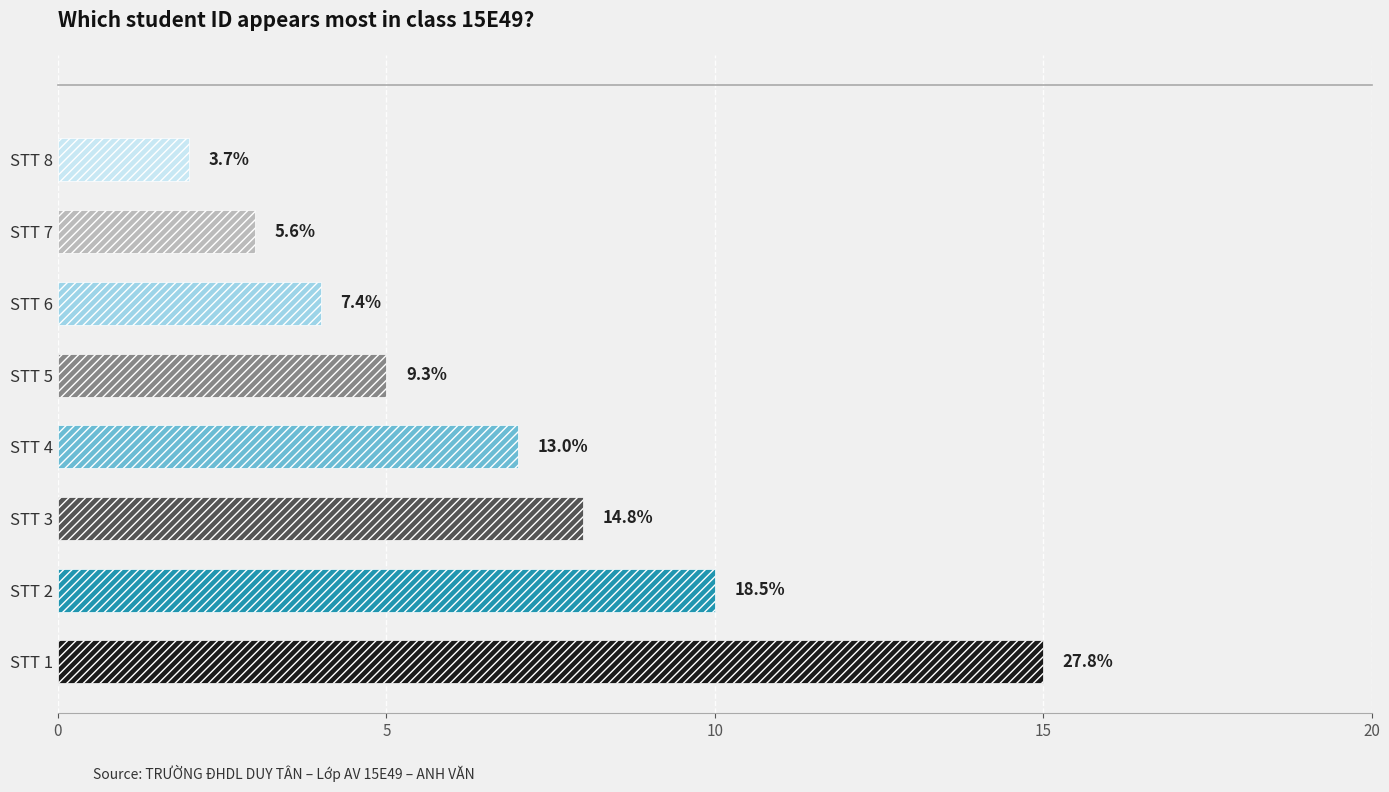

Reading right to left, extract all data points from this chart.

15E4908=2	15E4907=3	15E4906=4	15E4905=5	15E4904=7	15E4903=8	15E4902=10	15E4901=15